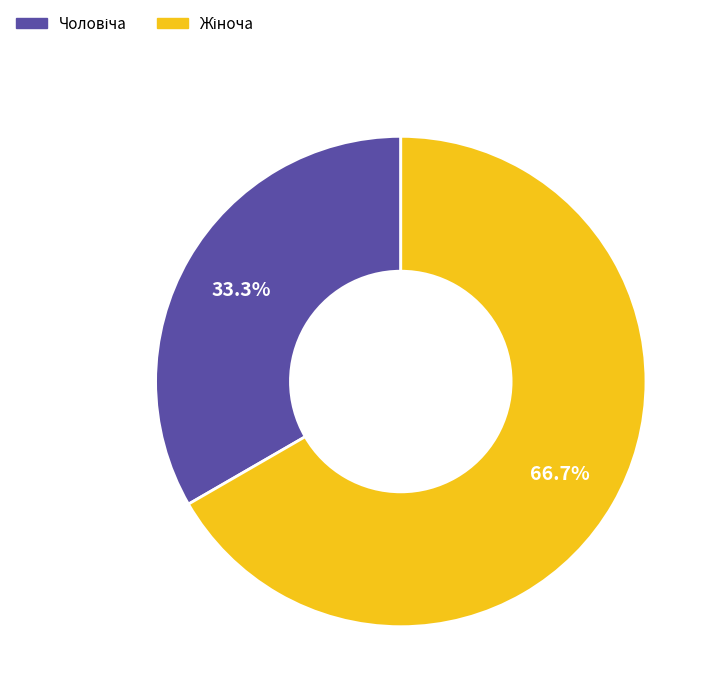

How many slices are in this pie chart?

2